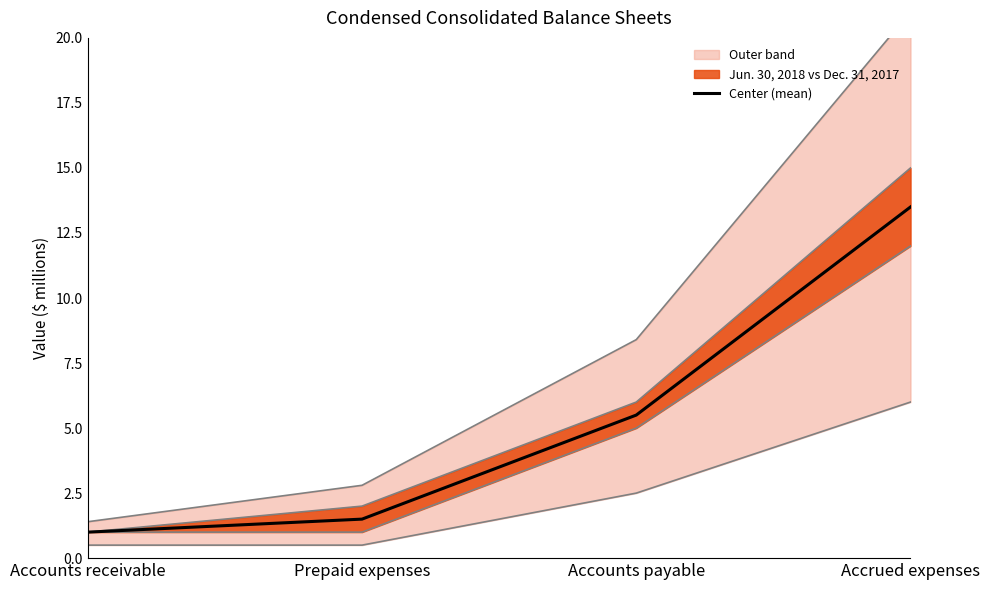

Approximately how many times larger is the value at Accounts payable compared to Accrued expenses?

0.4